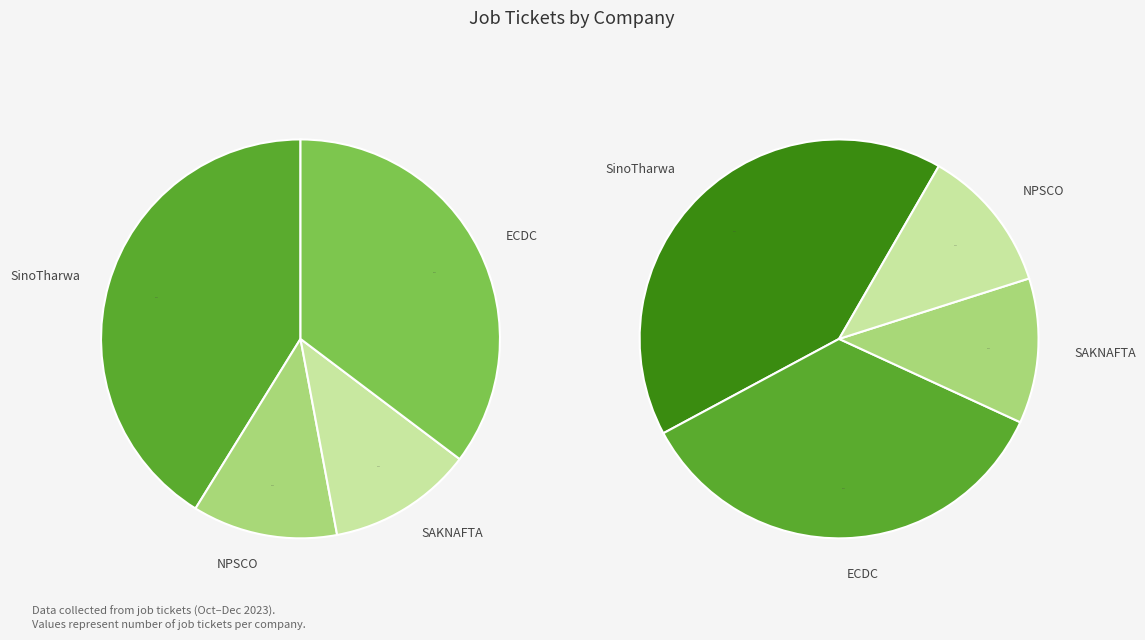

To the nearest percent, what is the difference between the largest and smallest slice percentages?

29%